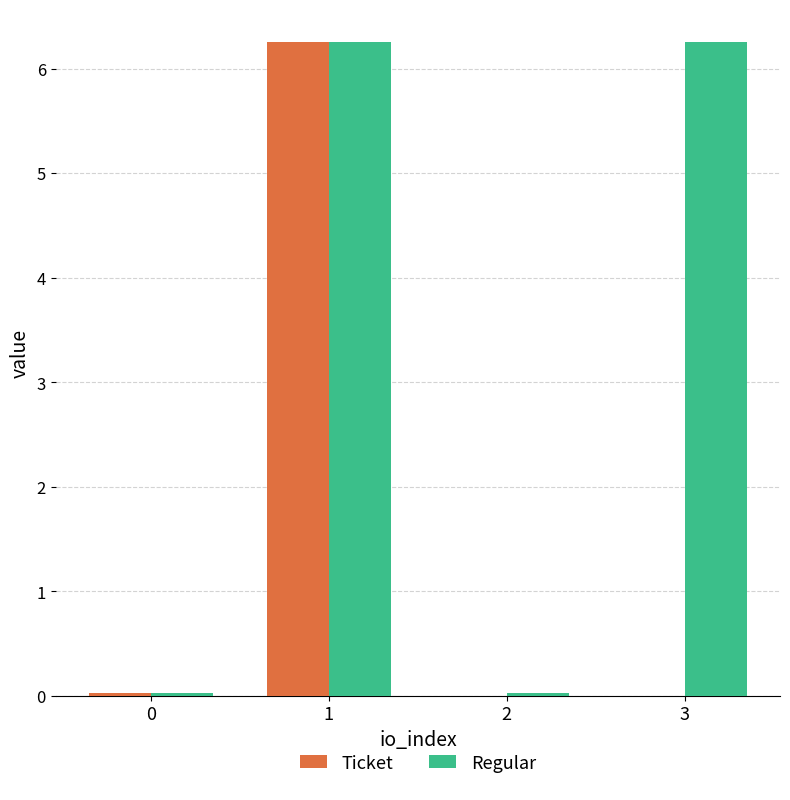

How many series are shown in this chart?

2